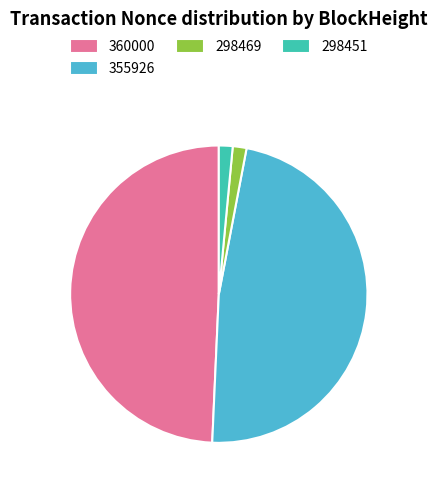

Do 360000 and 298469 together represent more than half of the pie?

Yes